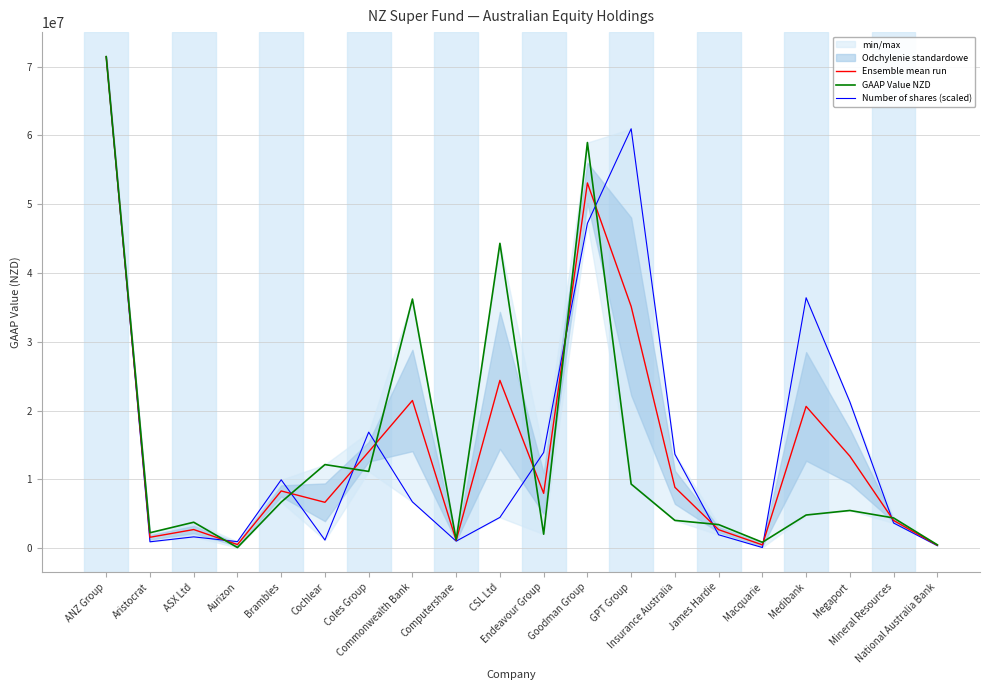

True or false: GAAP Value NZD has a value of 228620.9 at National Australia Bank.

False